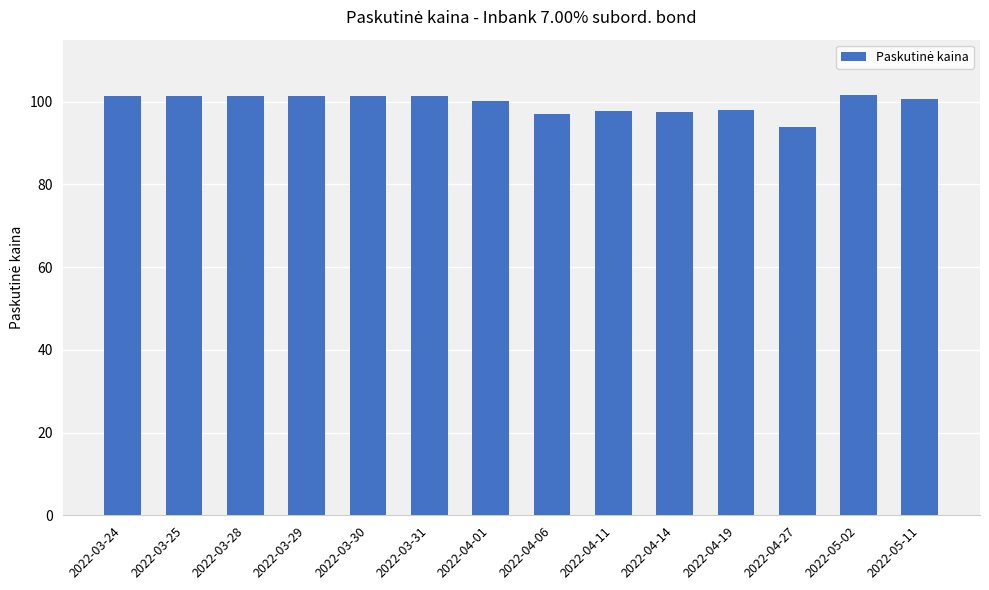

What is the ratio of the value at 2022-04-01 to the value at 2022-04-11?

1.0